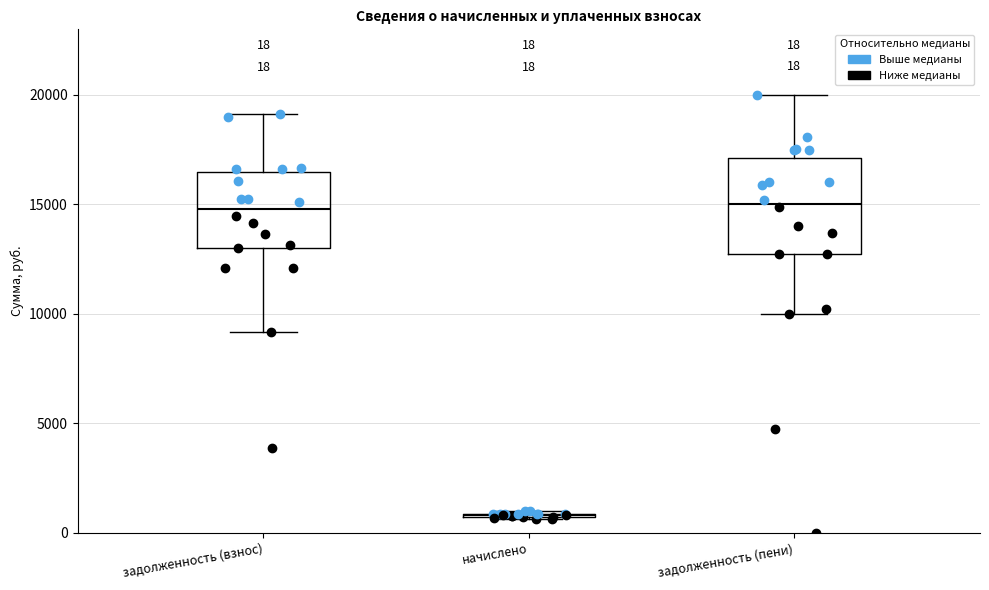

Which box is the tallest, from its lower edge to its upper edge?

задолженность (пени)